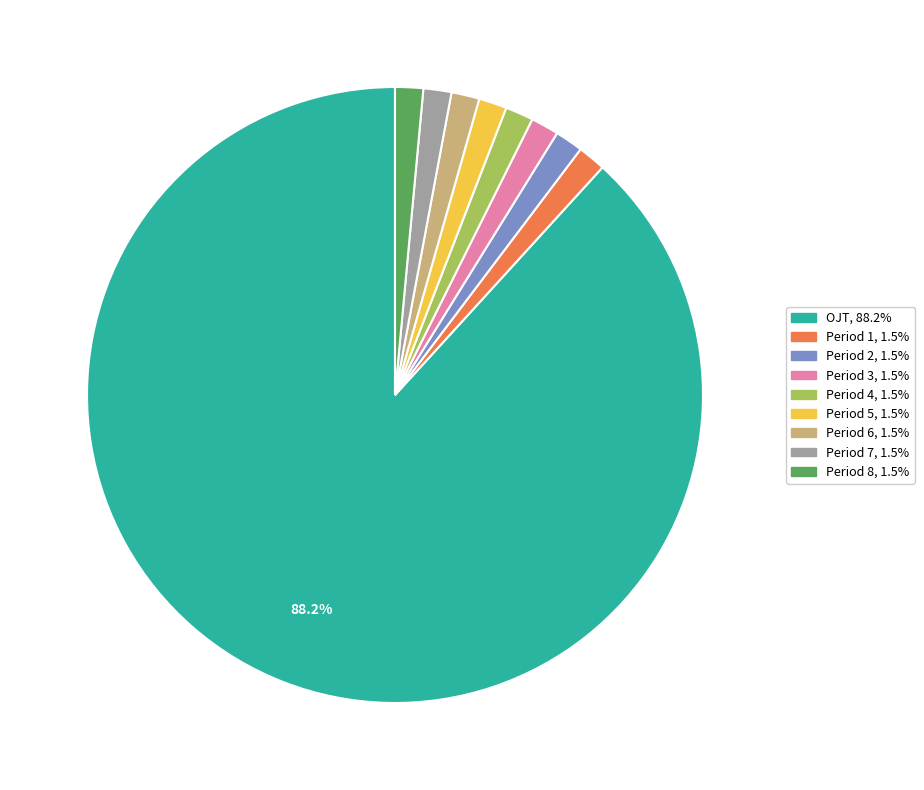

Which category has the biggest portion of the pie?

OJT